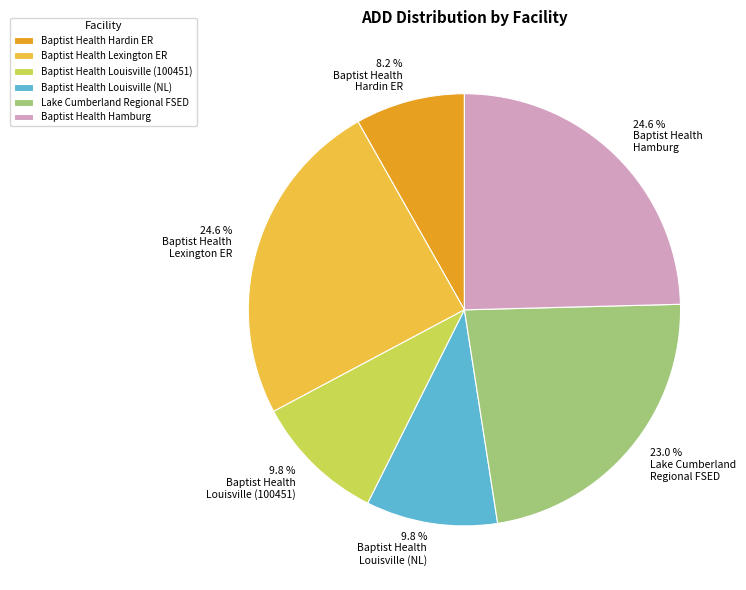

Is there any slice that represents more than half of the pie?

No